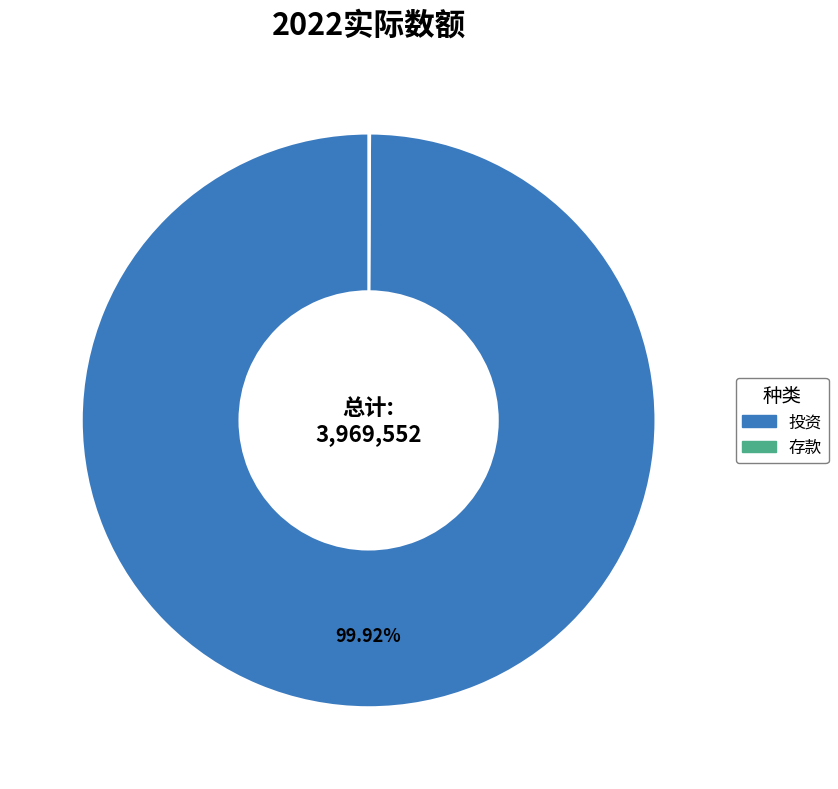

To the nearest percent, what percentage of the pie is 投资?

100%